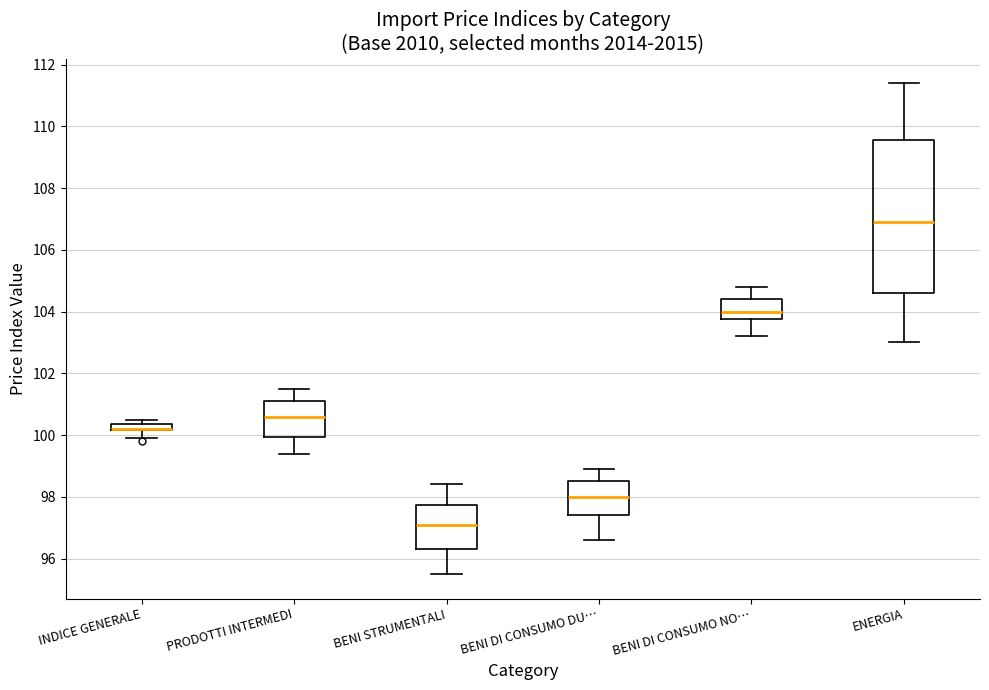

Where does the upper whisker of the box for ENERGIA end on the y-axis? The values are not printed on the chart, so give them approximately, as read against the axis.

111.4